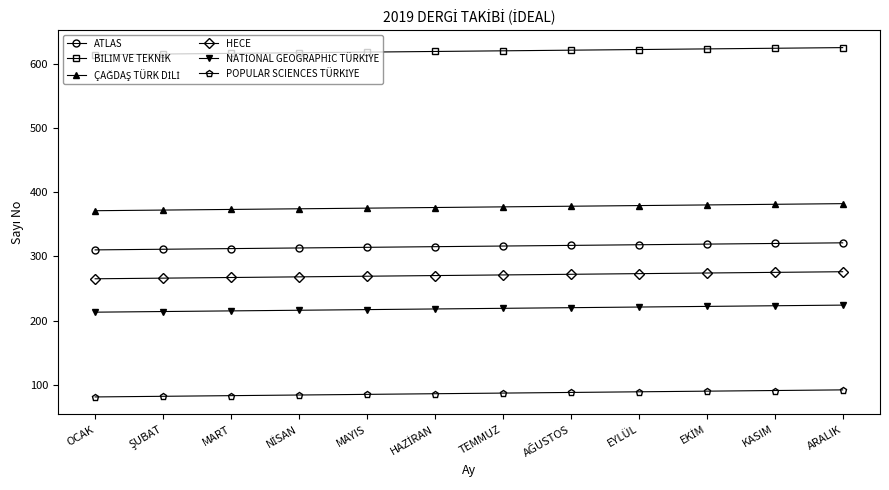

How many distinct data groups are displayed?

6